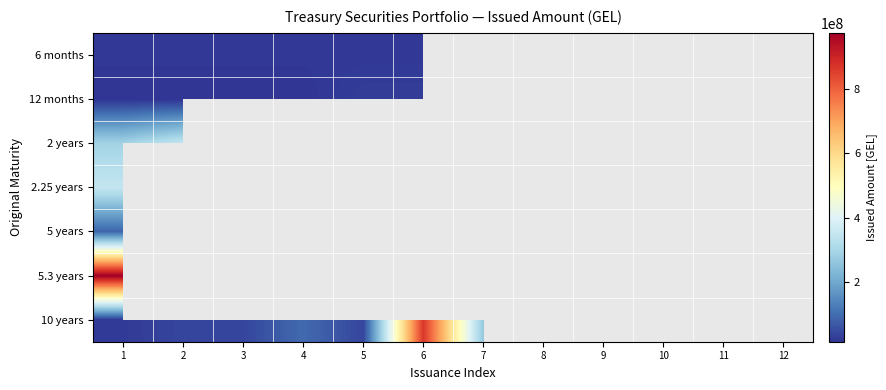

What is the difference between the 10 years values at 7 and 3?

223750000.0